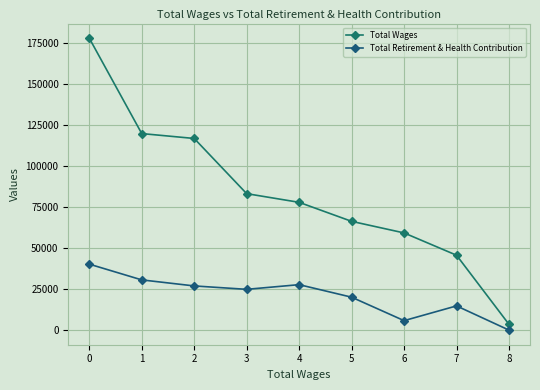

How many lines are shown in the chart?

2